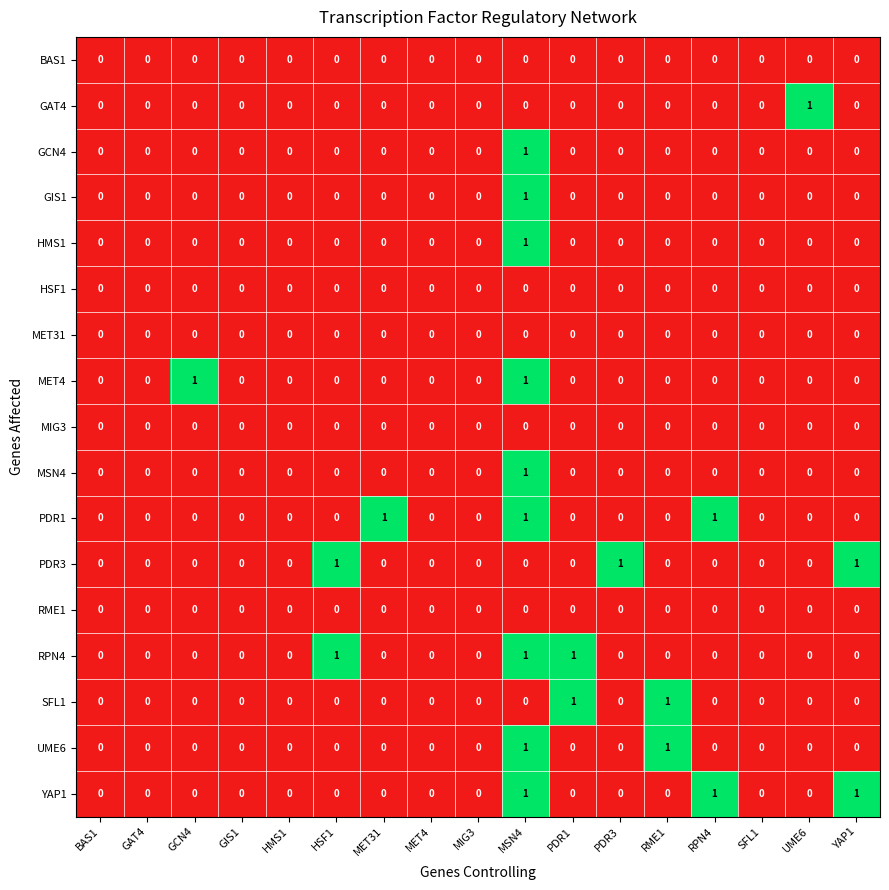

At which category is the sum across all series the highest?

MSN4